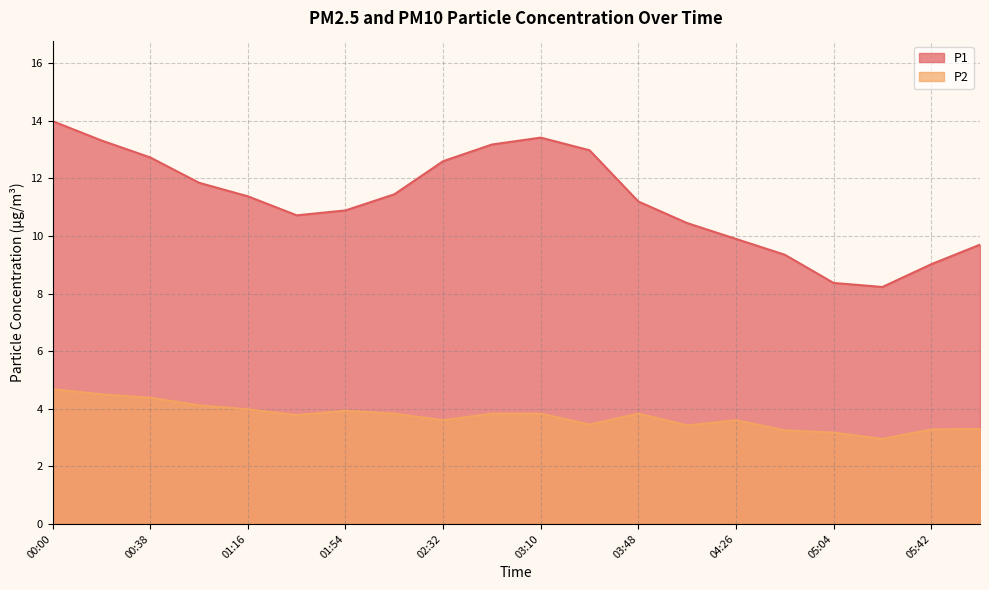

At which label is P2 closest to 3?

05:23